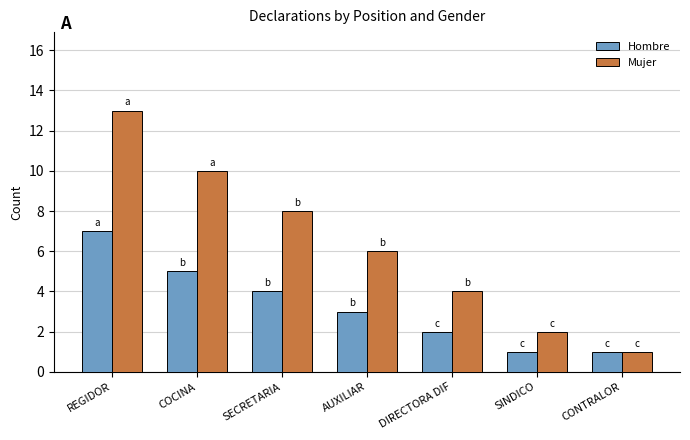

Reading left to right, extract all data points from this chart.

Hombre: REGIDOR=7	COCINA=5	SECRETARIA=4	AUXILIAR=3	DIRECTORA DIF=2	SINDICO=1	CONTRALOR=1
Mujer: REGIDOR=13	COCINA=10	SECRETARIA=8	AUXILIAR=6	DIRECTORA DIF=4	SINDICO=2	CONTRALOR=1